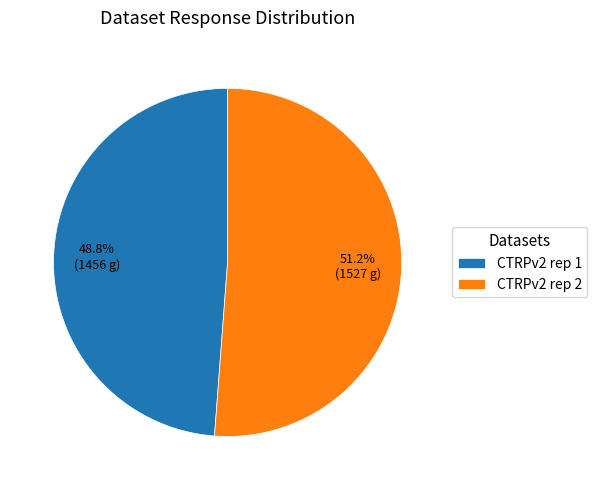

Is CTRPv2 rep 1 the majority of the pie?

No